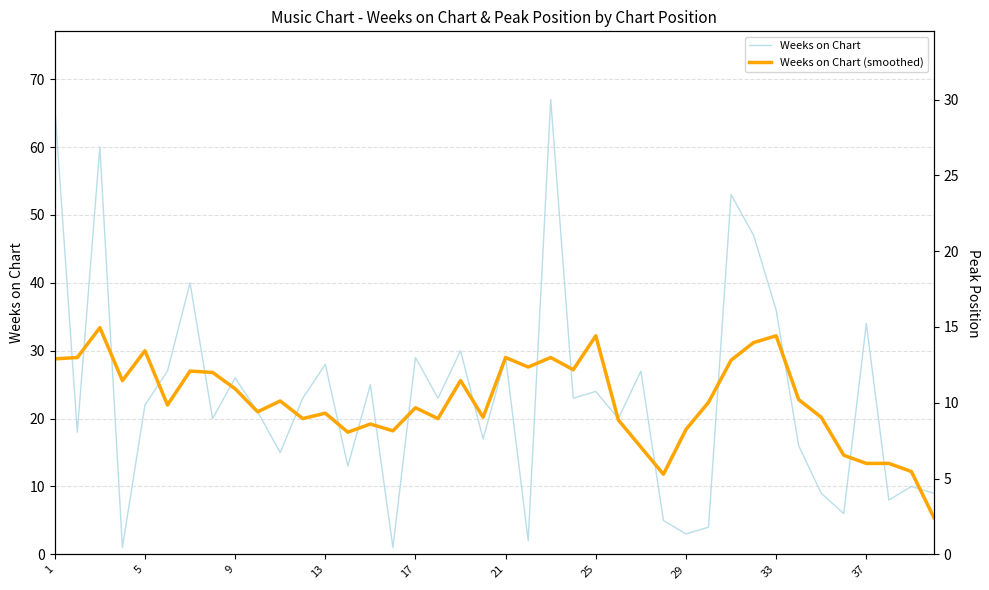

How many values in the Weeks on Chart series are below 23?

20